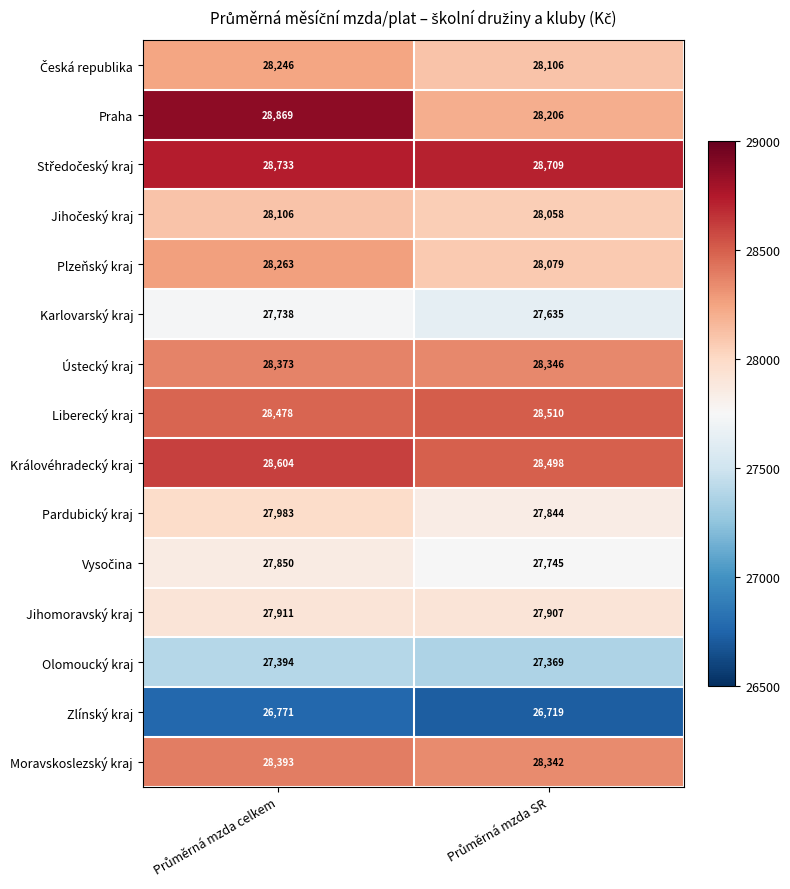

Count the number of categories in the chart.

2